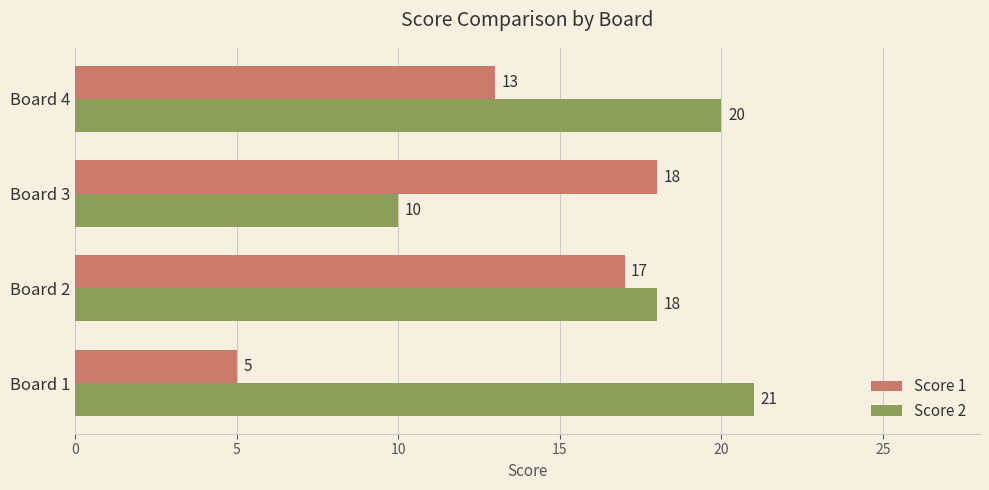

Which series has the largest range (max minus min)?

Score 1